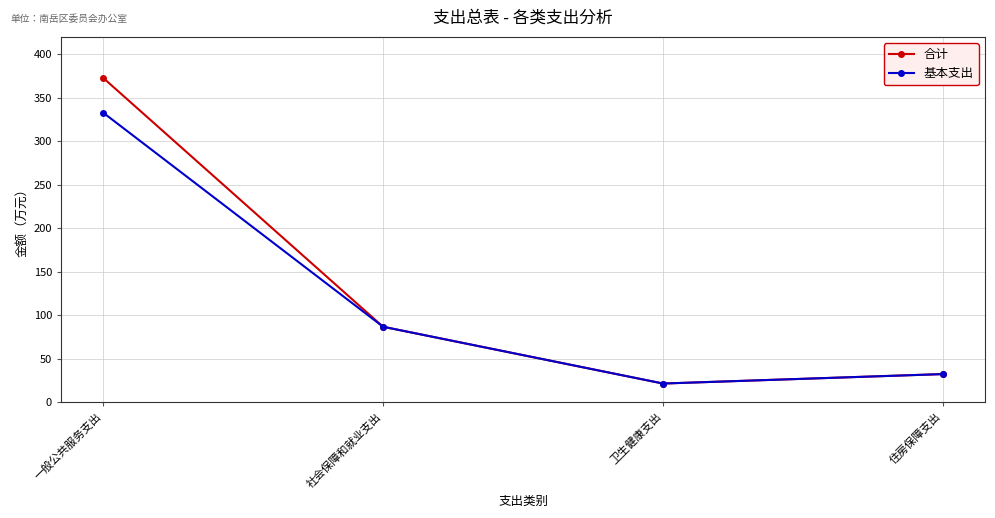

What is the difference between the 基本支出 values at 社会保障和就业支出 and 一般公共服务支出?

246.2